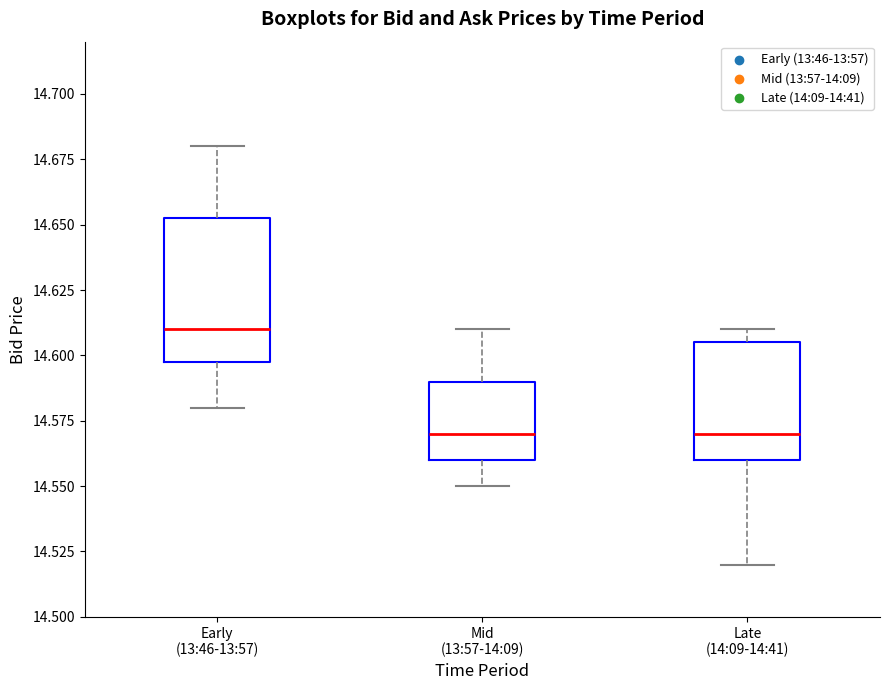

Which box is the tallest, from its lower edge to its upper edge?

Early (13:46-13:57)